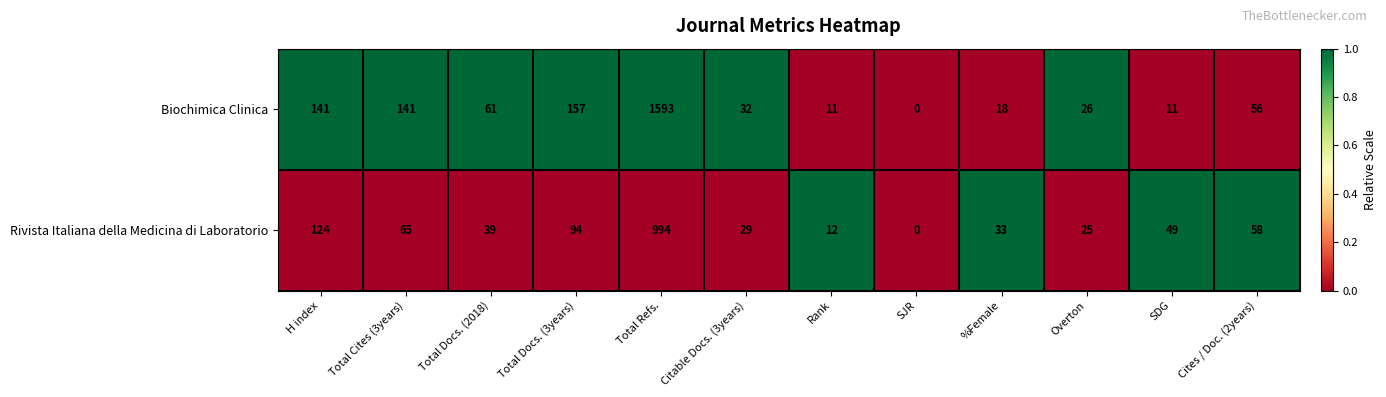

At which label does Rivista Italiana della Medicina di Laboratorio reach its peak?

Total Refs.